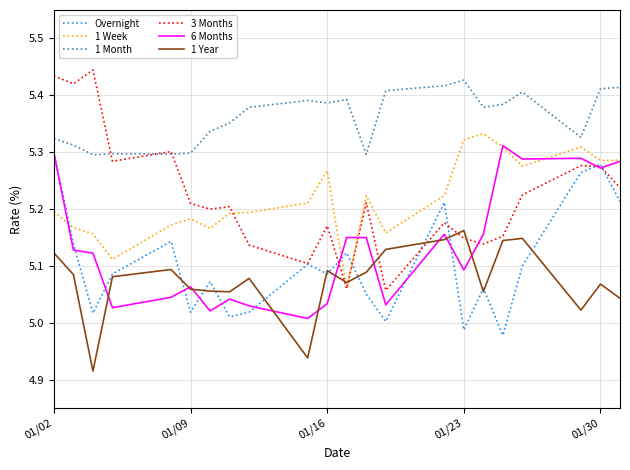

Which series has the largest range (max minus min)?

3 Months